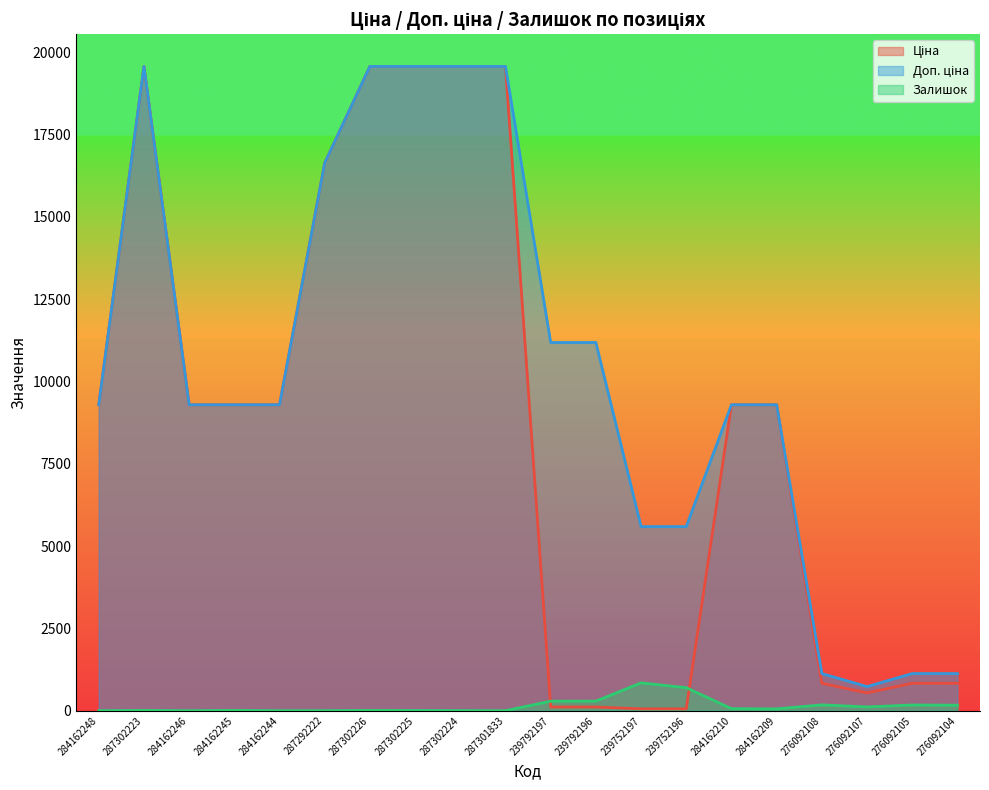

How many interior local peaks does the Залишок series have?

6